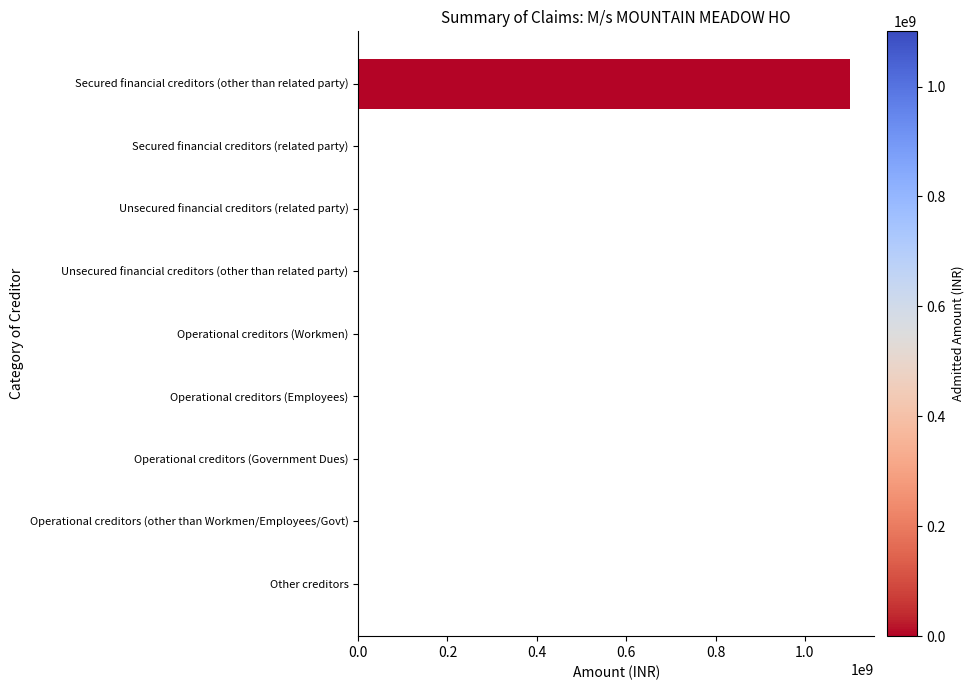

Which has a higher value, Secured financial creditors (other than related party) or Secured financial creditors (related party)?

Secured financial creditors (other than related party)